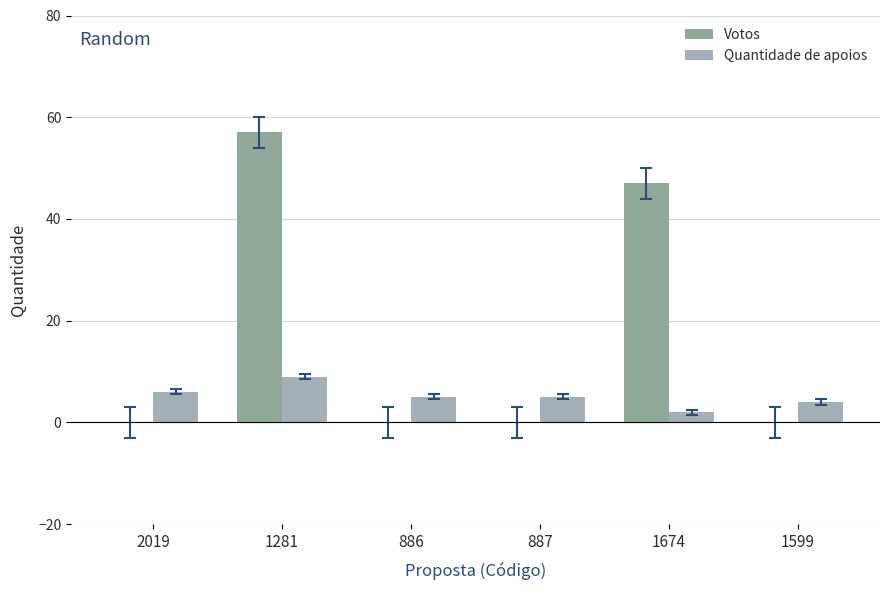

List the series in order of their overall mean, lowest first.

Quantidade de apoios, Votos